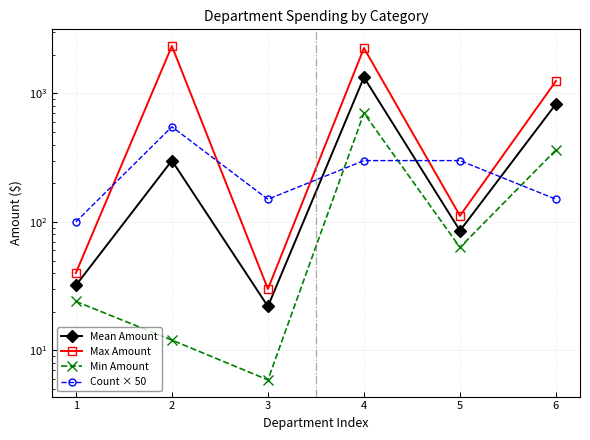

Does the chart have visible grid lines?

Yes